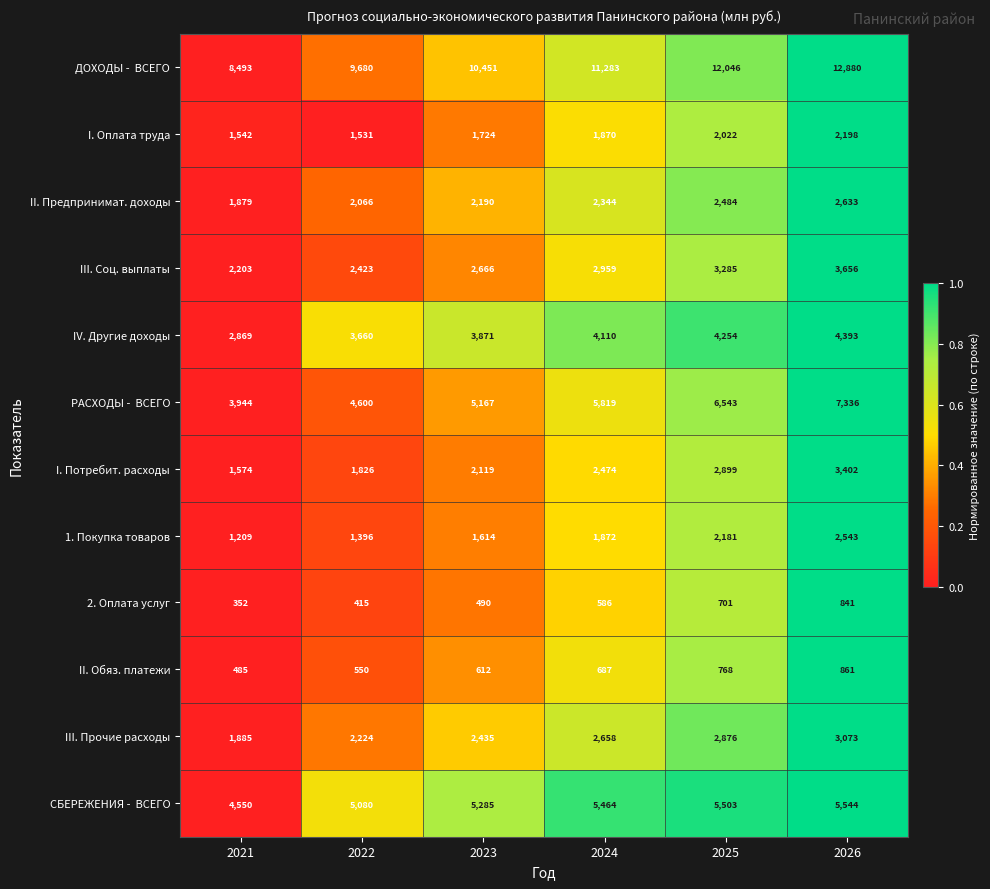

How many values in the II. Обяз. платежи series are below 687?

3